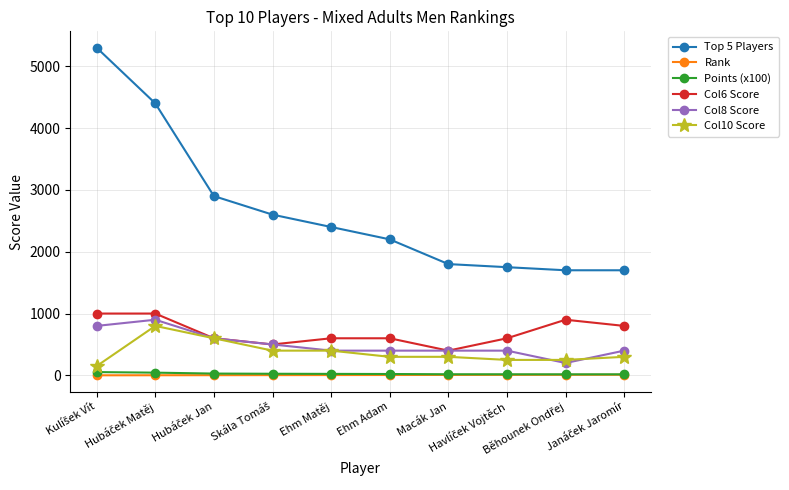

Does the chart have visible grid lines?

Yes